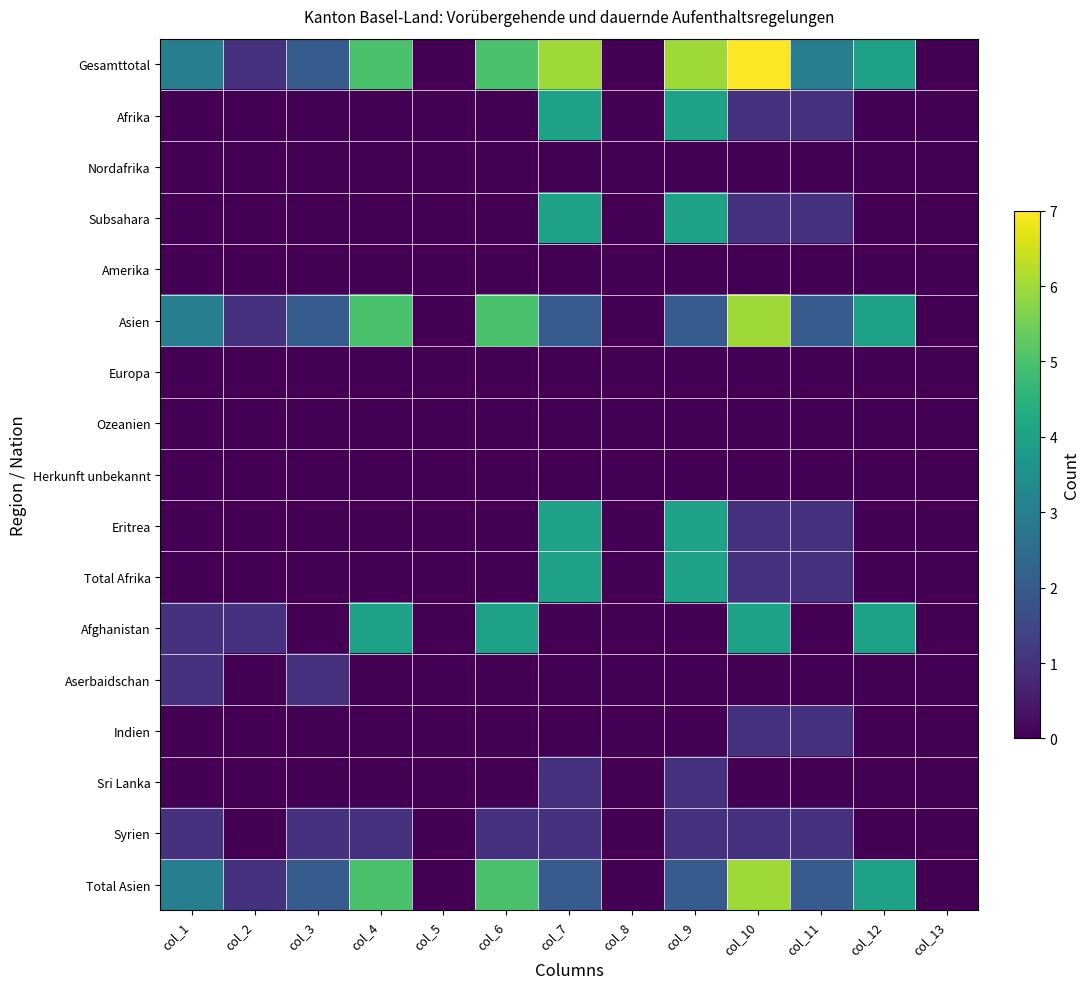

How many categories are shown in the chart?

13